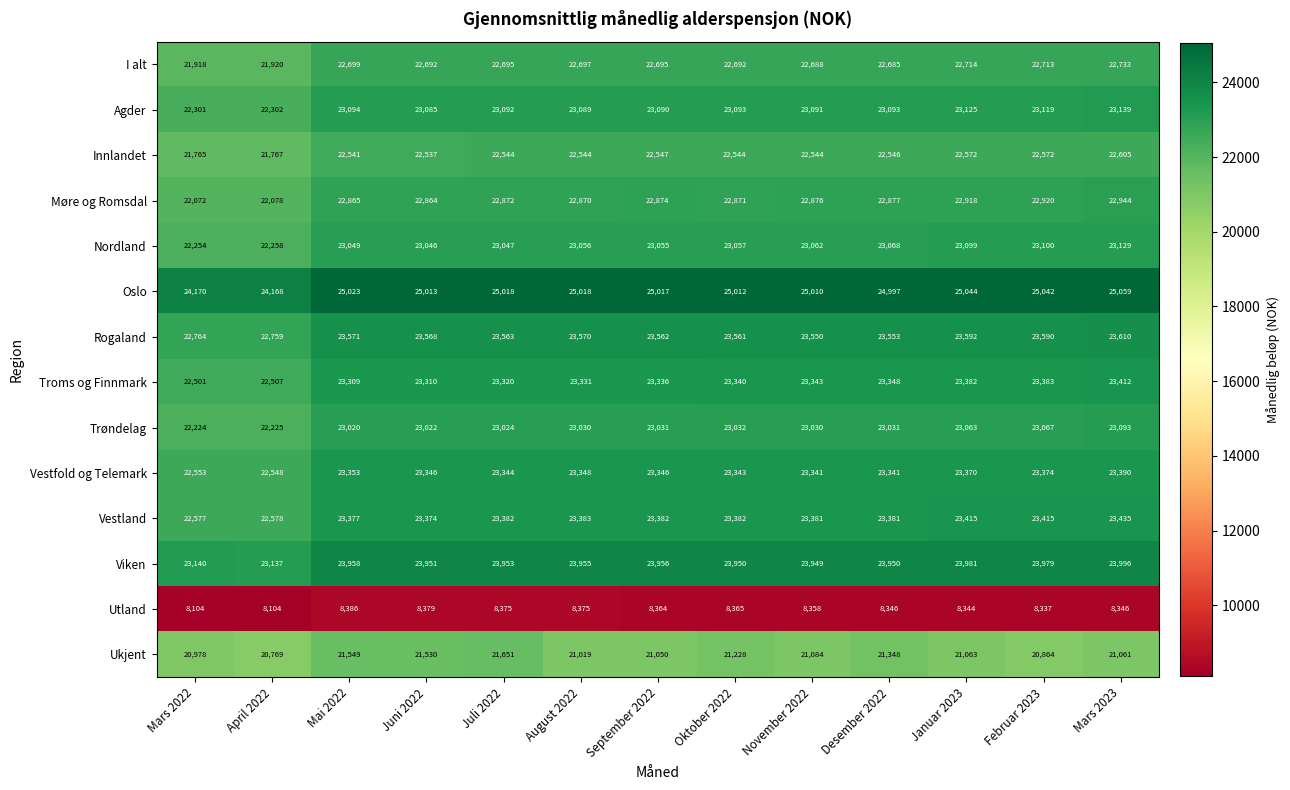

What is the sum of the Innlandet values at Februar 2023 and Mars 2023?

45177